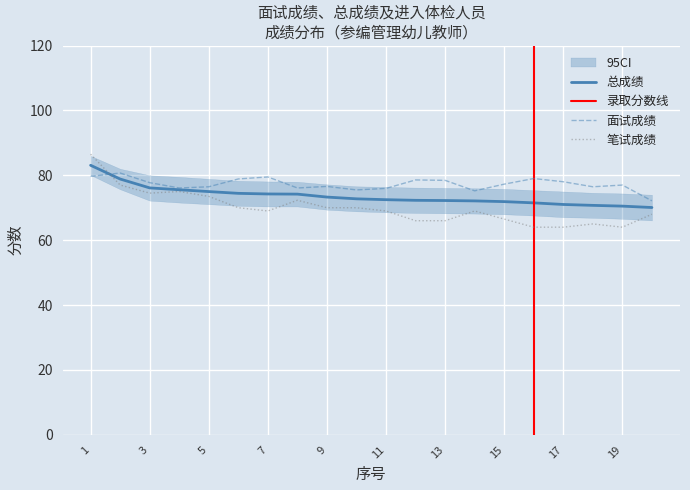

At 12, list the series in order from smallest to largest.

笔试成绩, 总成绩, 面试成绩